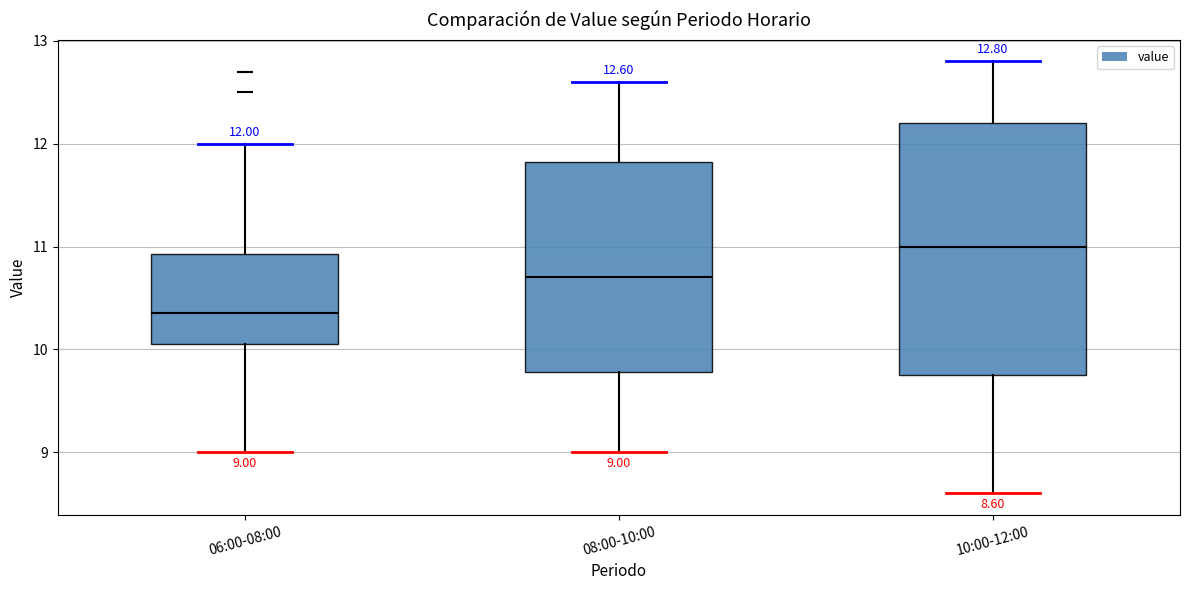

Which box has the lowest median line?

06:00-08:00